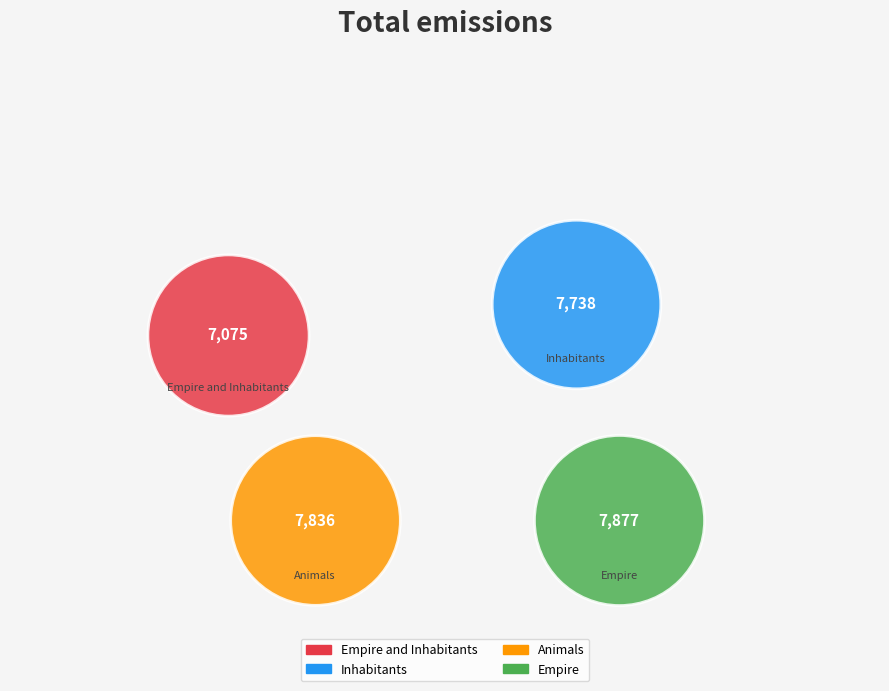

What are all the series names shown in the legend?

Empire and Inhabitants, Inhabitants, Animals, Empire